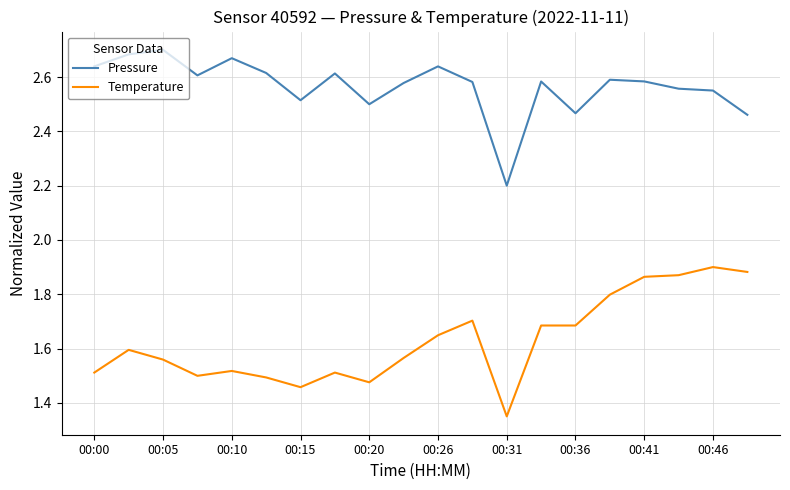

What is the lowest value of the Pressure series?

2.2